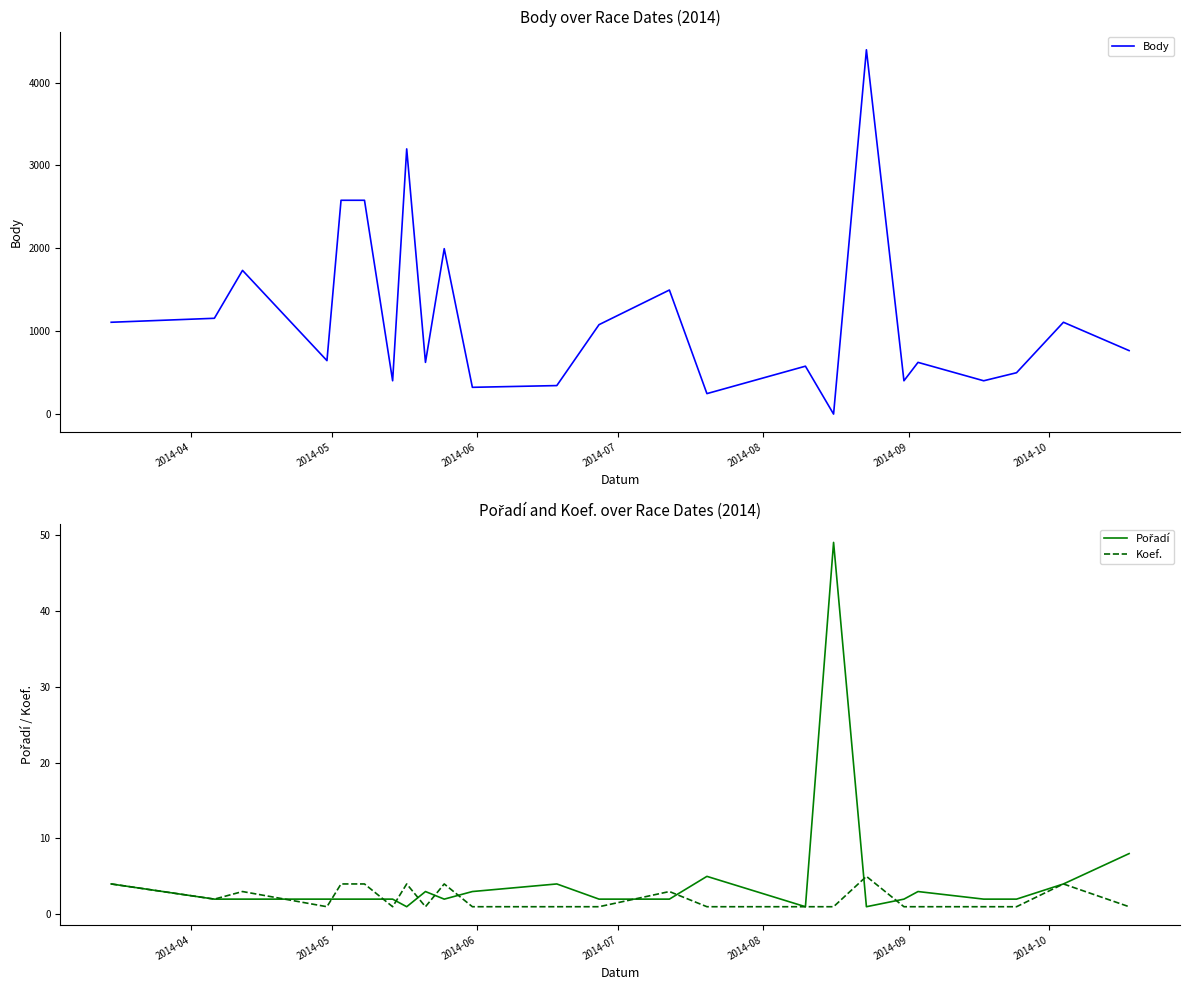

Which series has the largest total across all categories?

Body